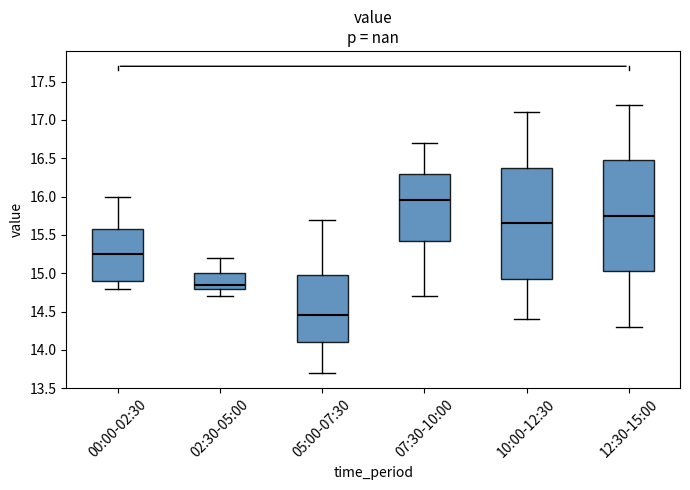

Which box's median line is the lowest?

05:00-07:30